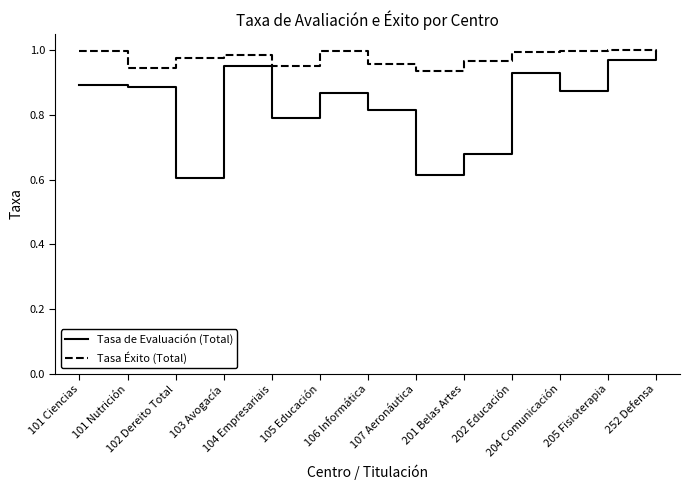

Which series has the largest total across all categories?

Tasa Éxito (Total)